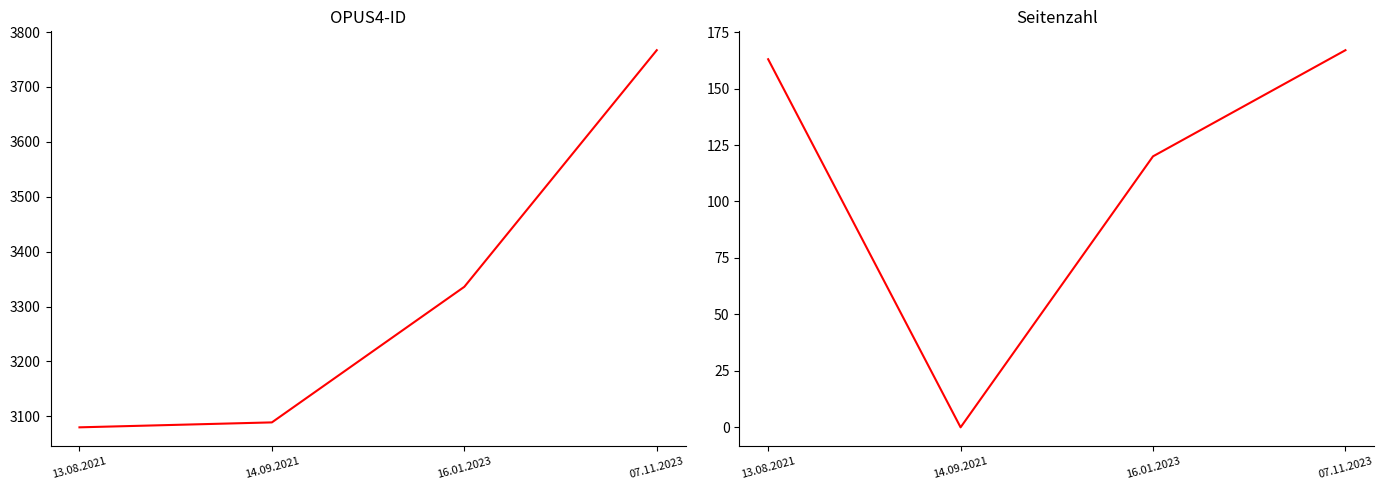

True or false: Seitenzahl and OPUS4-ID cross at least once.

False